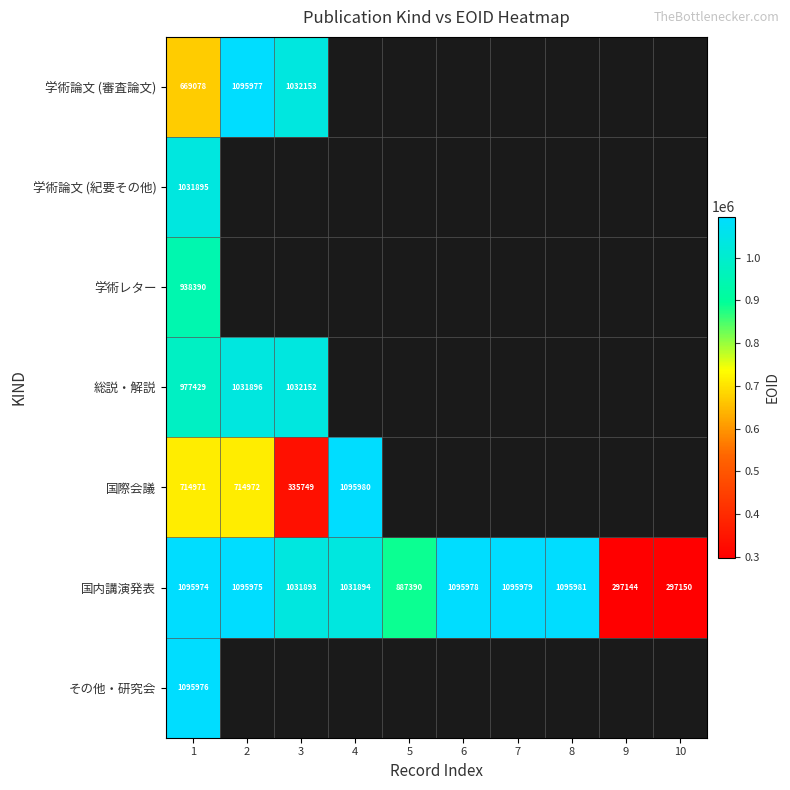

Rank the series at 1 from highest to lowest value.

その他・研究会, 国内講演発表, 学術論文 (紀要その他), 総説・解説, 学術レター, 国際会議, 学術論文 (審査論文)